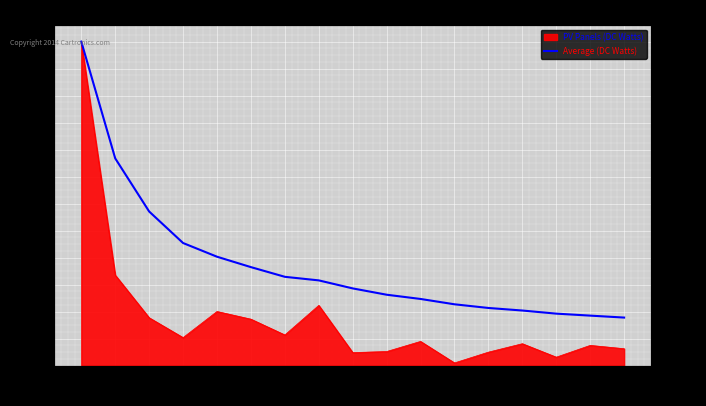

What is the minimum value shown in the chart?

23783.6